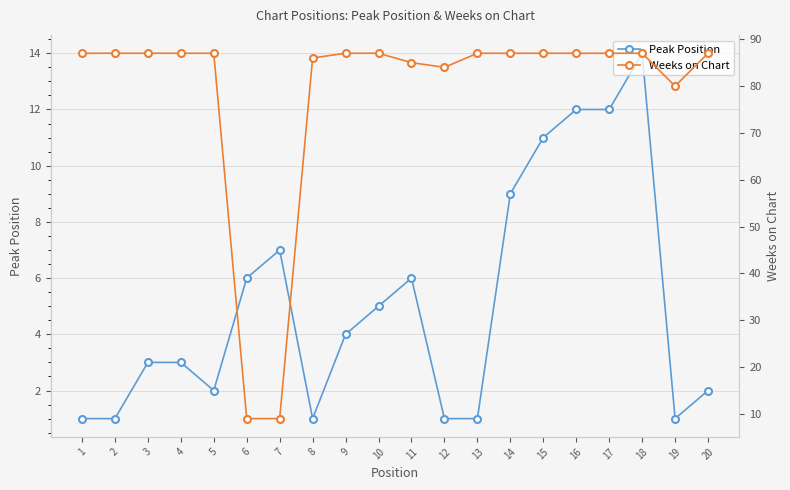

Reading right to left, transcribe all the data shown in this chart.

Peak Position: 2	1	14	12	12	11	9	1	1	6	5	4	1	7	6	2	3	3	1	1
Weeks on Chart: 87	80	87	87	87	87	87	87	84	85	87	87	86	9	9	87	87	87	87	87